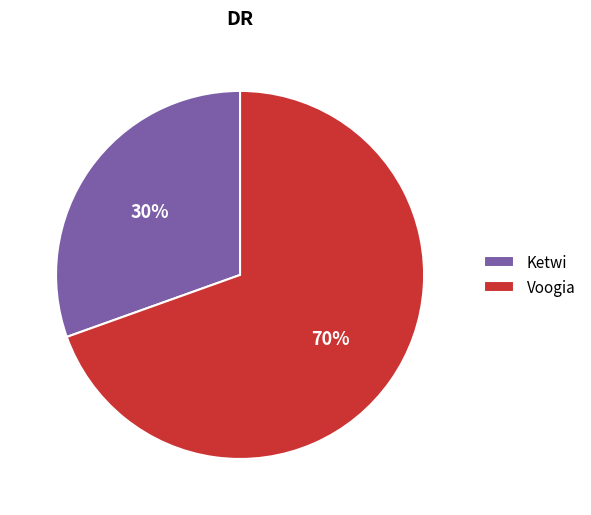

To the nearest percent, what is the combined percentage of Ketwi and Voogia?

100%